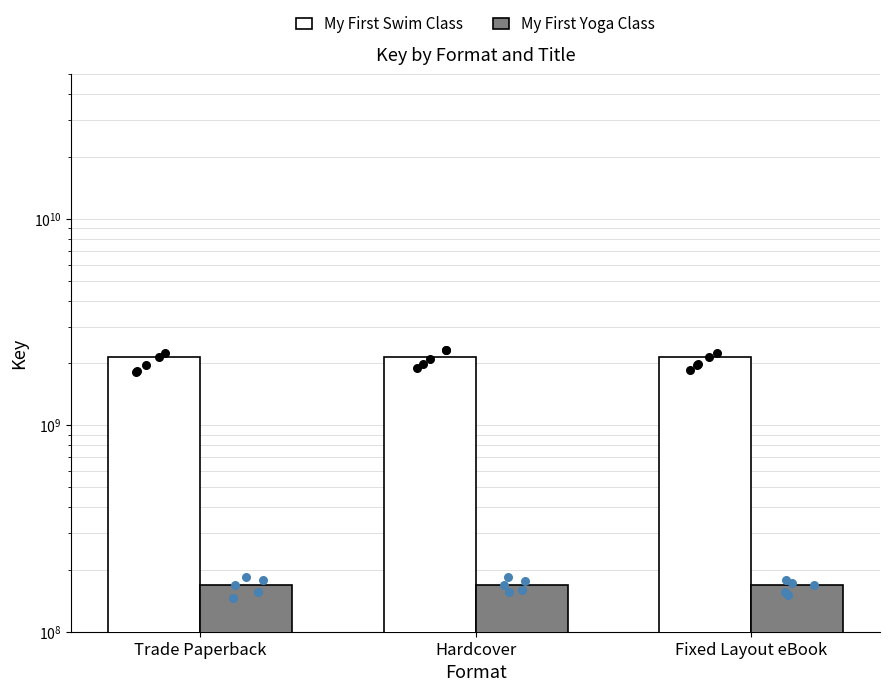

Which series has the largest Y range (max minus min)?

My First Swim Class